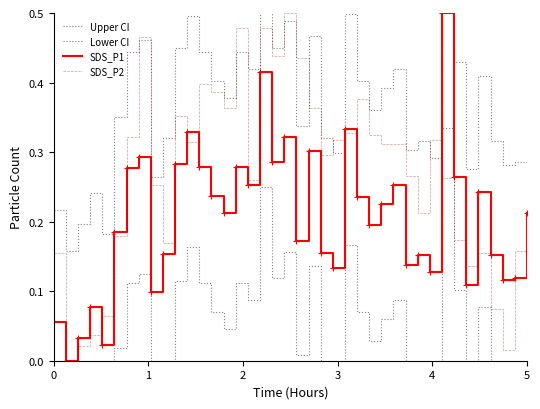

How many interior local peaks does the Lower CI series have?

12